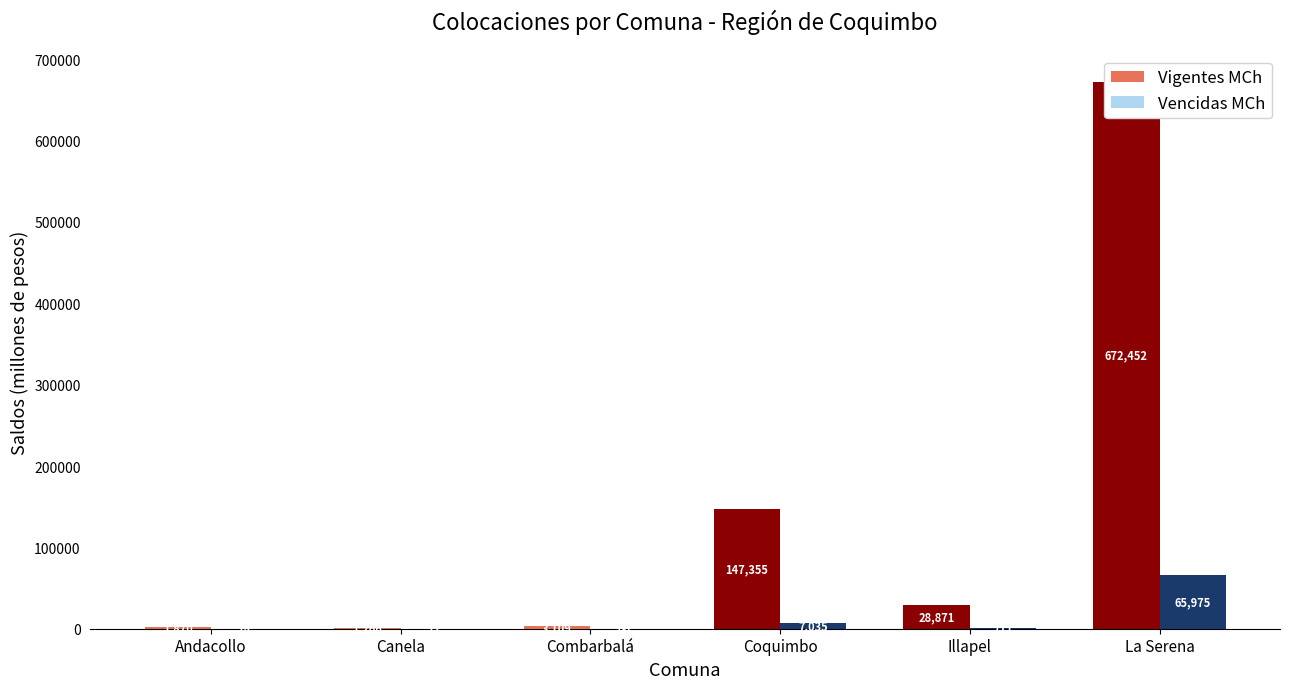

Does the chart contain any negative values?

No